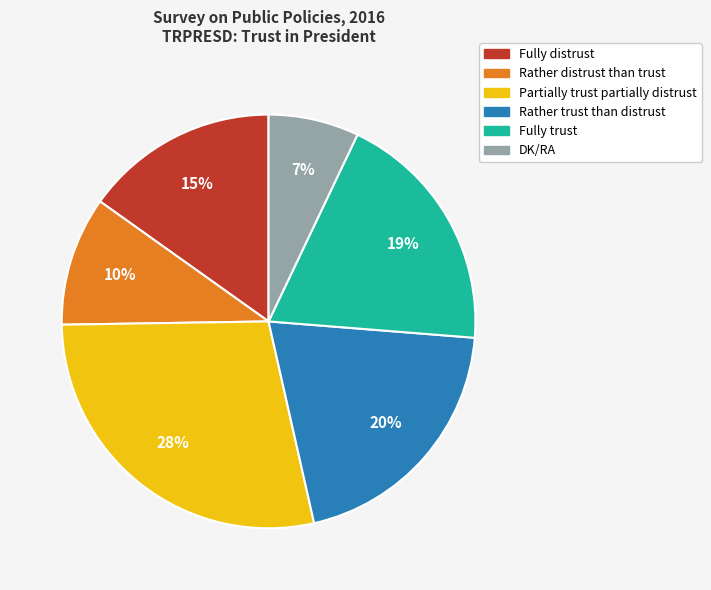

Do Fully trust and DK/RA together represent more than half of the pie?

No